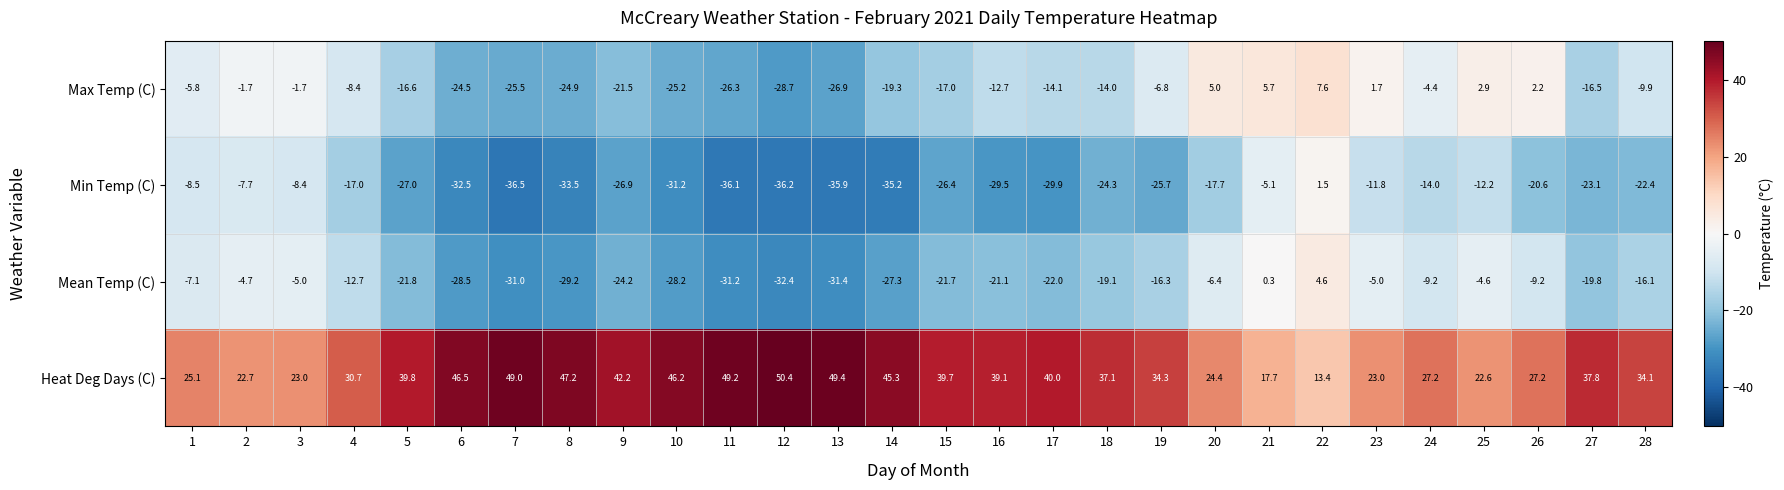

How many series are shown in this chart?

4